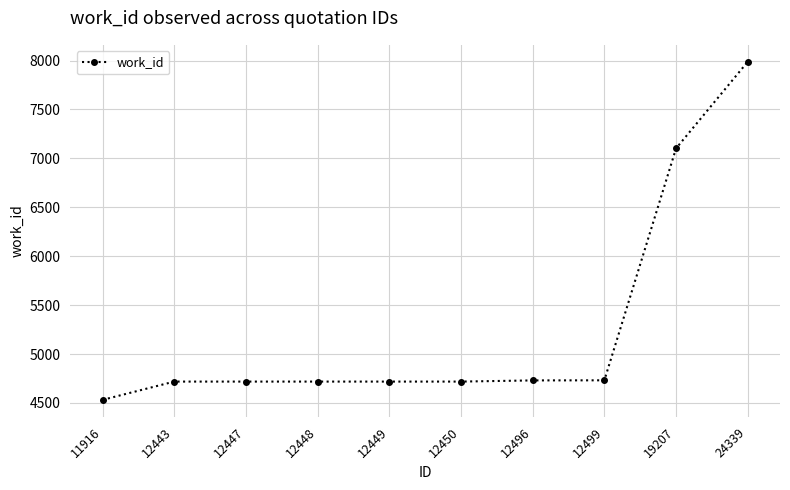

What is the sum of all values?

52672